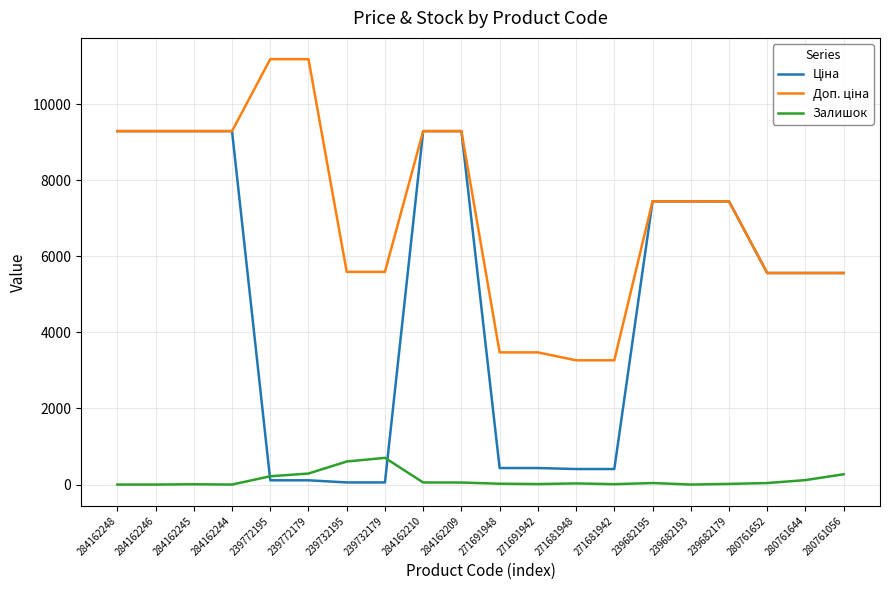

What position from the right is 280761644?

2